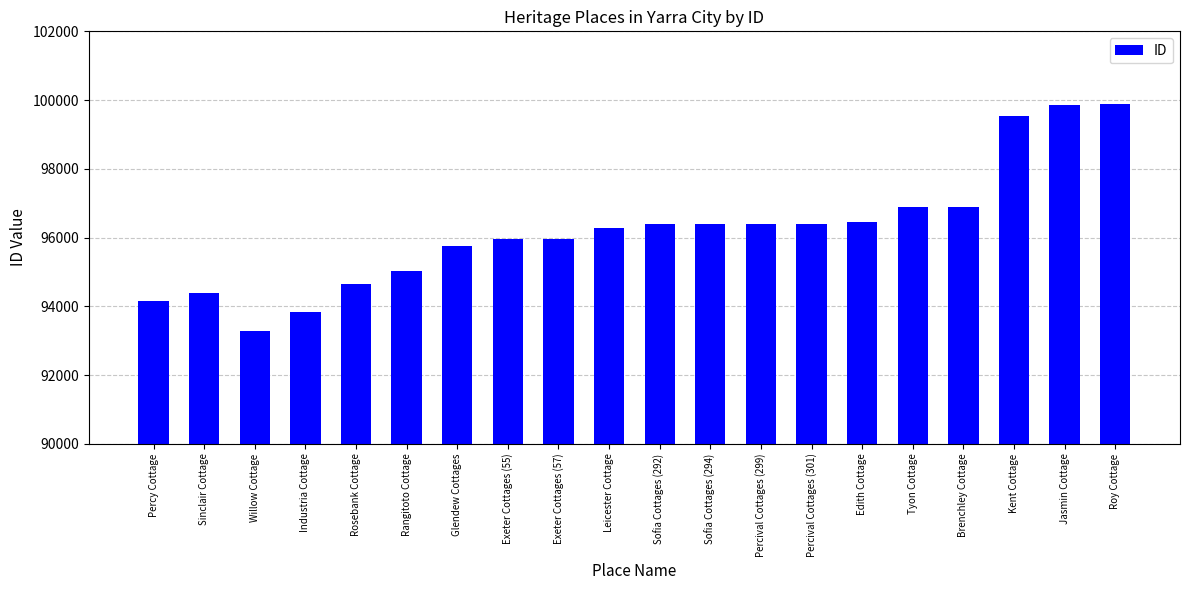

What is the difference between the second highest and second lowest values?

6046